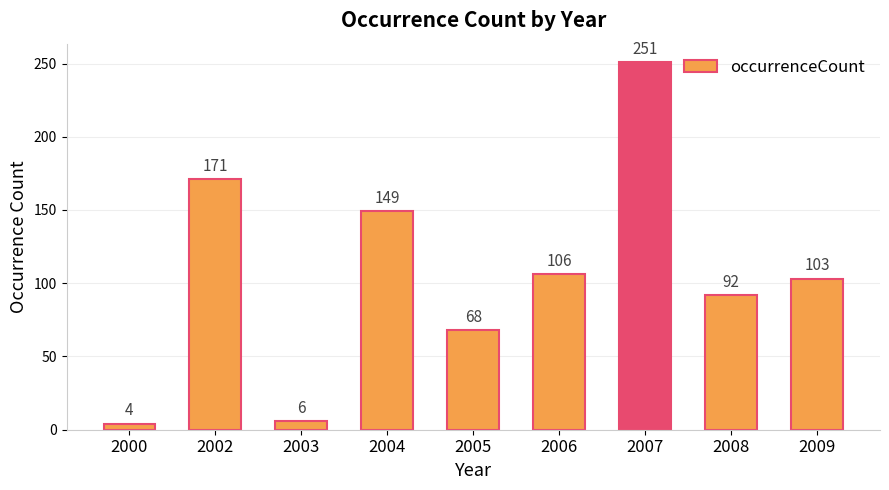

What is the difference between the values at 2003 and 2008?

86